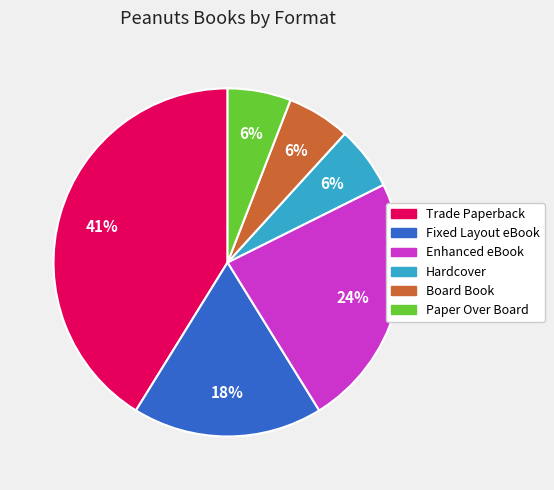

True or false: Board Book accounts for 6% of the total.

True